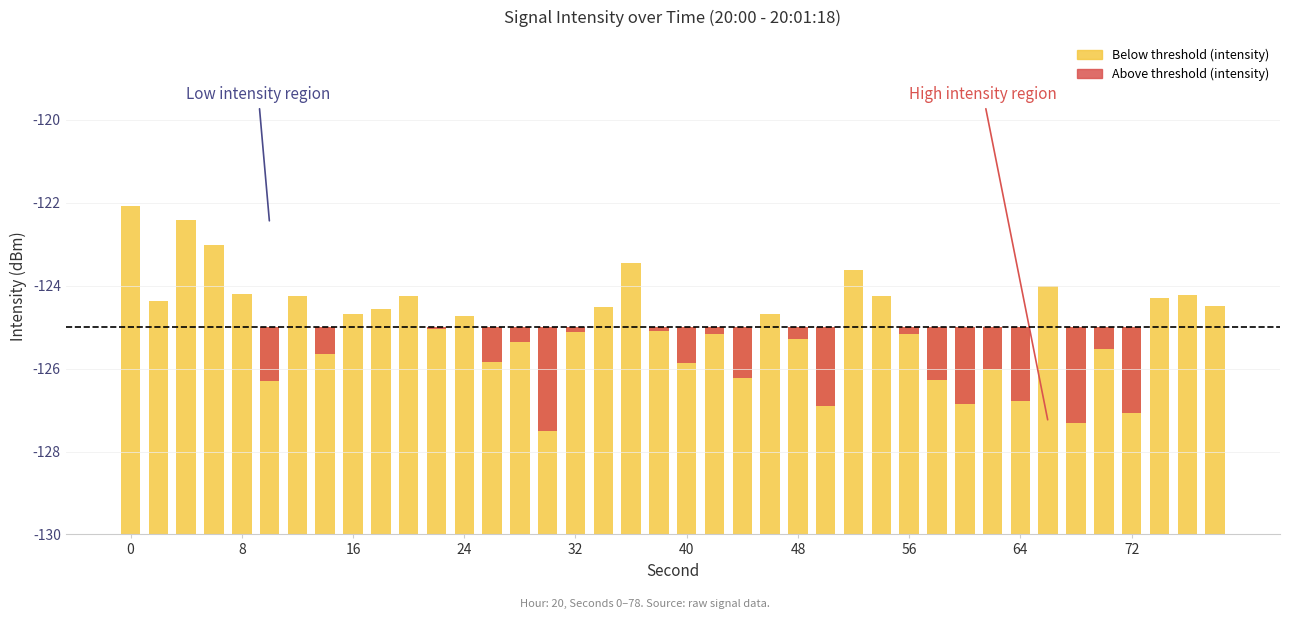

How many groups of bars are there?

40